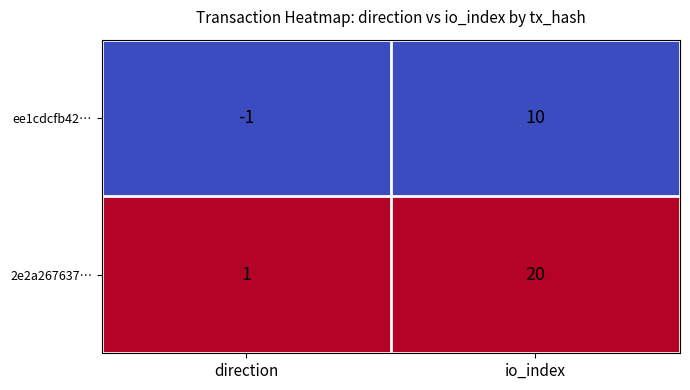

True or false: 2e2a267637… has a value of 20 at io_index.

True